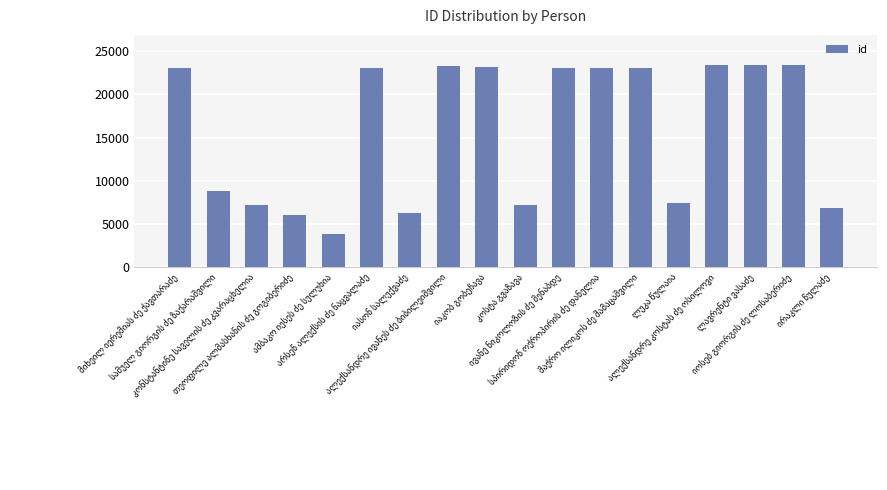

How many data points does each series have?

18